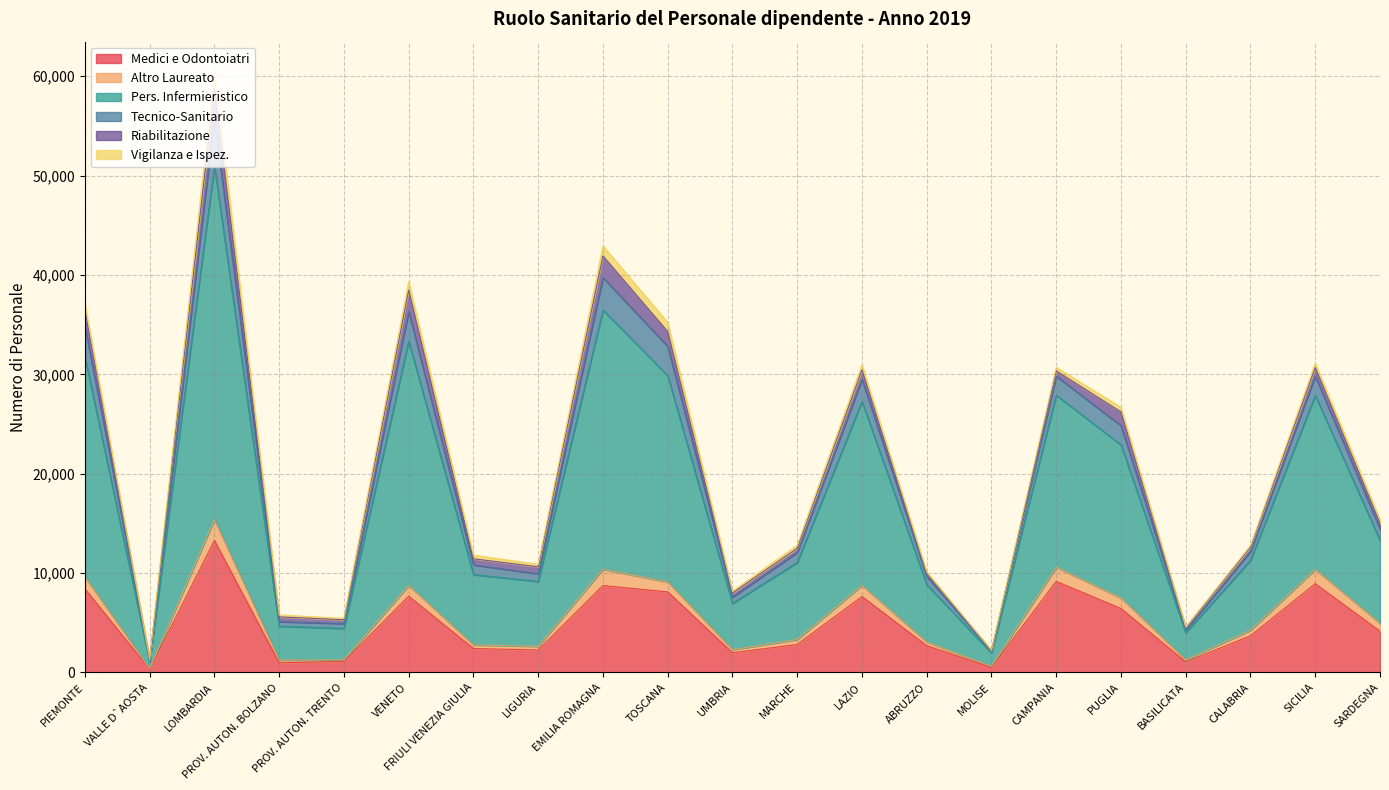

What is the total value across all series at EMILIA ROMAGNA?

42913